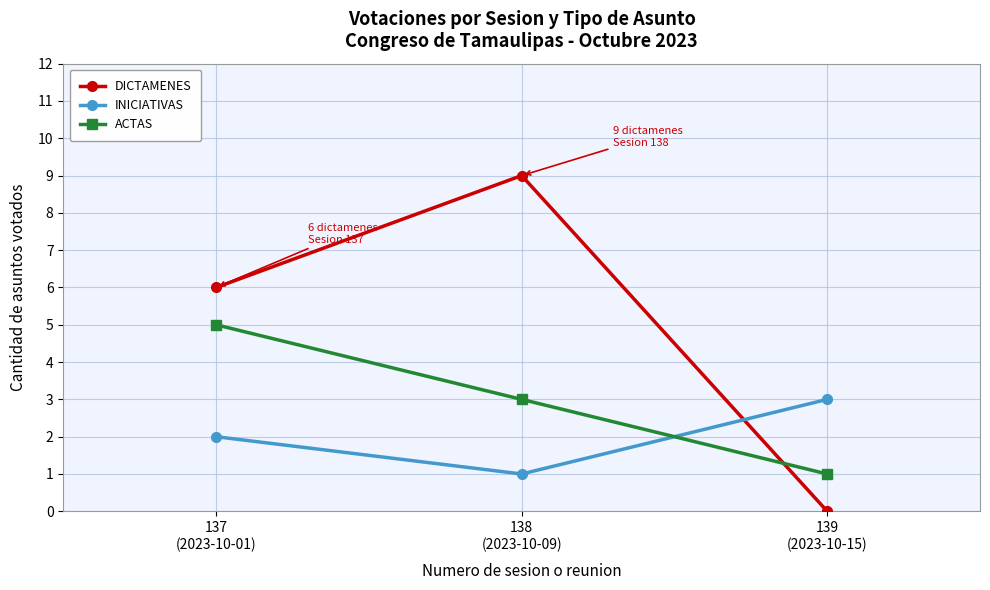

Reading left to right, what are all the values shown in this chart?

DICTAMENES: 137
(2023-10-01)=6	138
(2023-10-09)=9	139
(2023-10-15)=0
INICIATIVAS: 137
(2023-10-01)=2	138
(2023-10-09)=1	139
(2023-10-15)=3
ACTAS: 137
(2023-10-01)=5	138
(2023-10-09)=3	139
(2023-10-15)=1